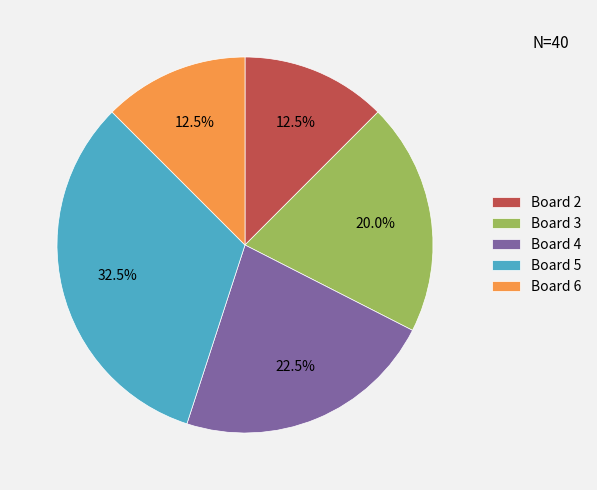

What is the ratio of the value at Board 2 to the value at Board 5?

0.4